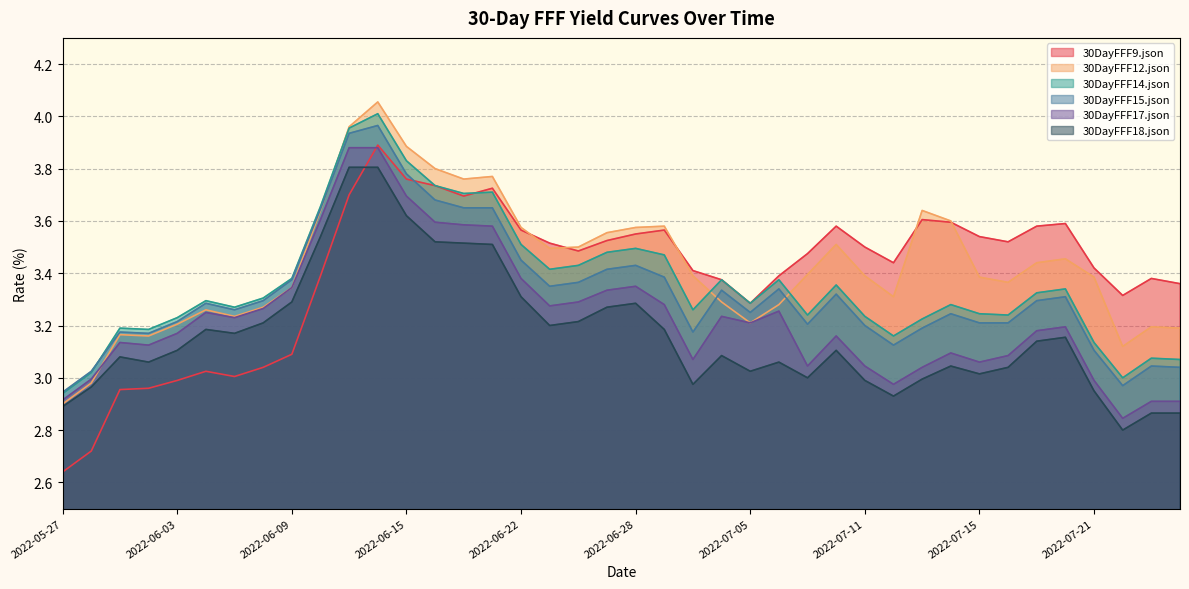

Reading left to right, transcribe all the data shown in this chart.

30DayFFF9.json: 2.6	2.7	3.0	3.0	3.0	3.0	3.0	3.0	3.1	3.4	3.7	3.9	3.8	3.7	3.7	3.7	3.6	3.5	3.5	3.5	3.5	3.6	3.4	3.4	3.3	3.4	3.5	3.6	3.5	3.4	3.6	3.6	3.5	3.5	3.6	3.6	3.4	3.3	3.4	3.4
30DayFFF12.json: 2.9	3.0	3.2	3.2	3.2	3.3	3.2	3.3	3.3	3.6	4.0	4.1	3.9	3.8	3.8	3.8	3.6	3.5	3.5	3.6	3.6	3.6	3.4	3.3	3.2	3.3	3.4	3.5	3.4	3.3	3.6	3.6	3.4	3.4	3.4	3.5	3.4	3.1	3.2	3.2
30DayFFF14.json: 2.9	3.0	3.2	3.2	3.2	3.3	3.3	3.3	3.4	3.7	4.0	4.0	3.8	3.7	3.7	3.7	3.5	3.4	3.4	3.5	3.5	3.5	3.3	3.4	3.3	3.4	3.2	3.4	3.2	3.2	3.2	3.3	3.2	3.2	3.3	3.3	3.1	3.0	3.1	3.1
30DayFFF15.json: 2.9	3.0	3.2	3.2	3.2	3.3	3.3	3.3	3.4	3.6	3.9	4.0	3.8	3.7	3.6	3.6	3.5	3.4	3.4	3.4	3.4	3.4	3.2	3.3	3.2	3.3	3.2	3.3	3.2	3.1	3.2	3.2	3.2	3.2	3.3	3.3	3.1	3.0	3.0	3.0
30DayFFF17.json: 2.9	3.0	3.1	3.1	3.2	3.2	3.2	3.3	3.3	3.6	3.9	3.9	3.7	3.6	3.6	3.6	3.4	3.3	3.3	3.3	3.4	3.3	3.1	3.2	3.2	3.3	3.0	3.2	3.0	3.0	3.0	3.1	3.1	3.1	3.2	3.2	3.0	2.8	2.9	2.9
30DayFFF18.json: 2.9	3.0	3.1	3.1	3.1	3.2	3.2	3.2	3.3	3.5	3.8	3.8	3.6	3.5	3.5	3.5	3.3	3.2	3.2	3.3	3.3	3.2	3.0	3.1	3.0	3.1	3.0	3.1	3.0	2.9	3.0	3.0	3.0	3.0	3.1	3.2	3.0	2.8	2.9	2.9